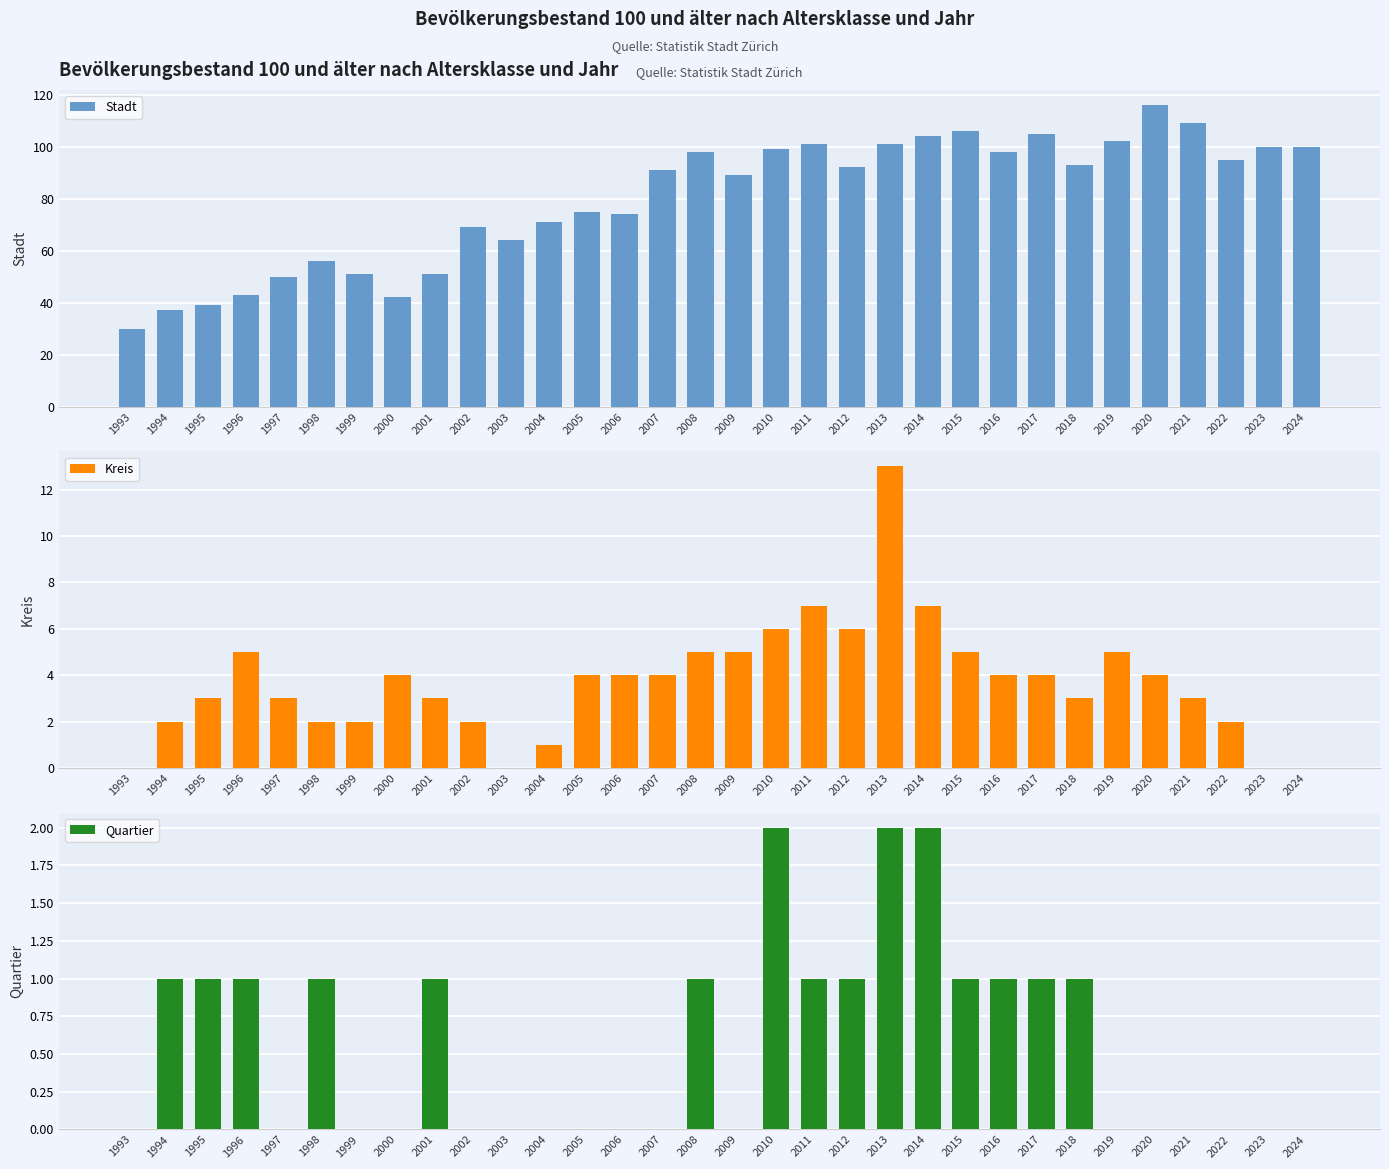

What is the average value of the Quartier series?

1